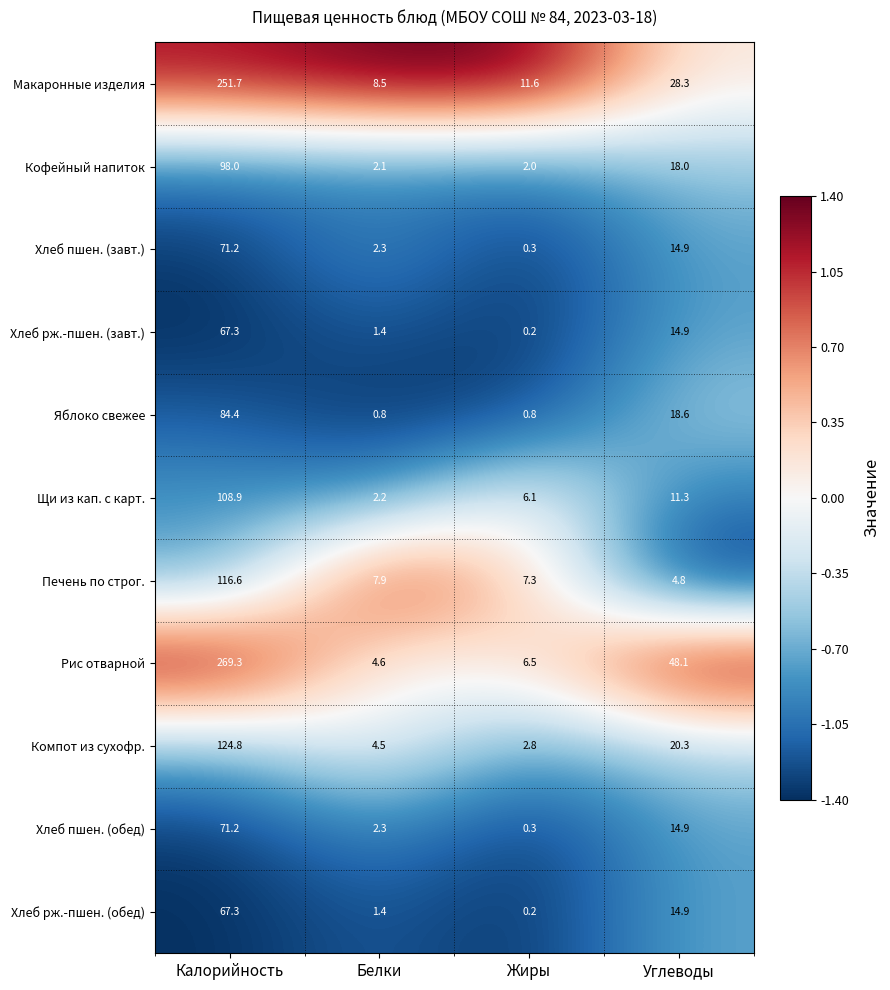

At which label is Хлеб рж.-пшен. (обед) closest to 33?

Углеводы